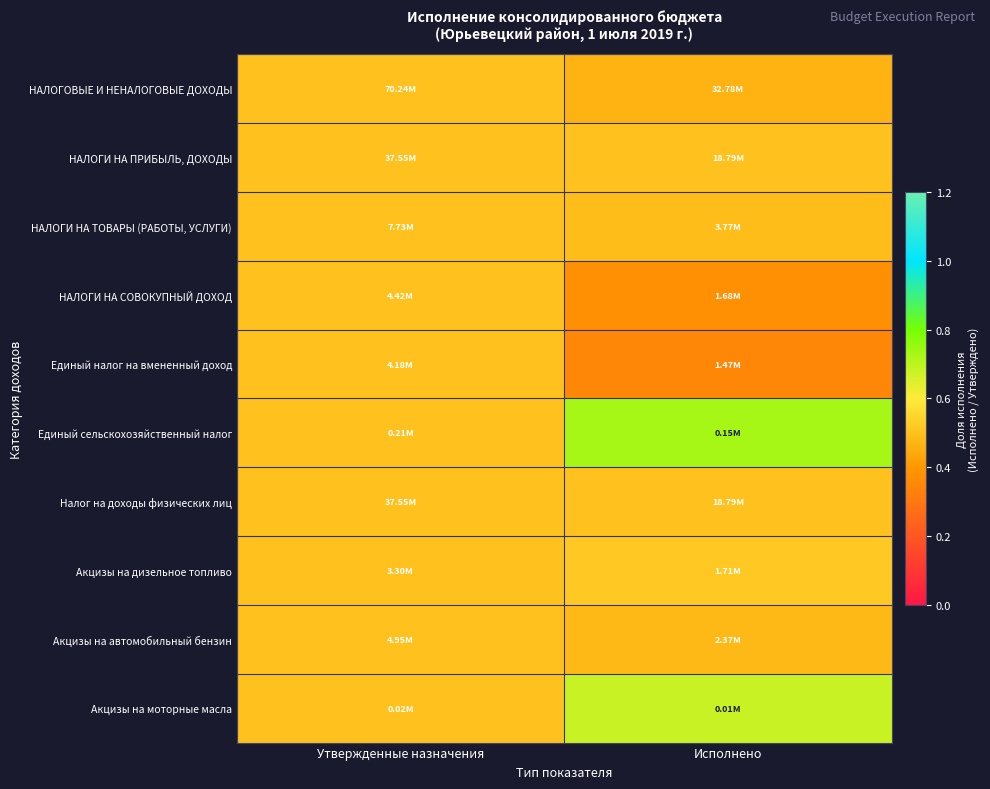

At how many categories does at least one series exceed 0?

2